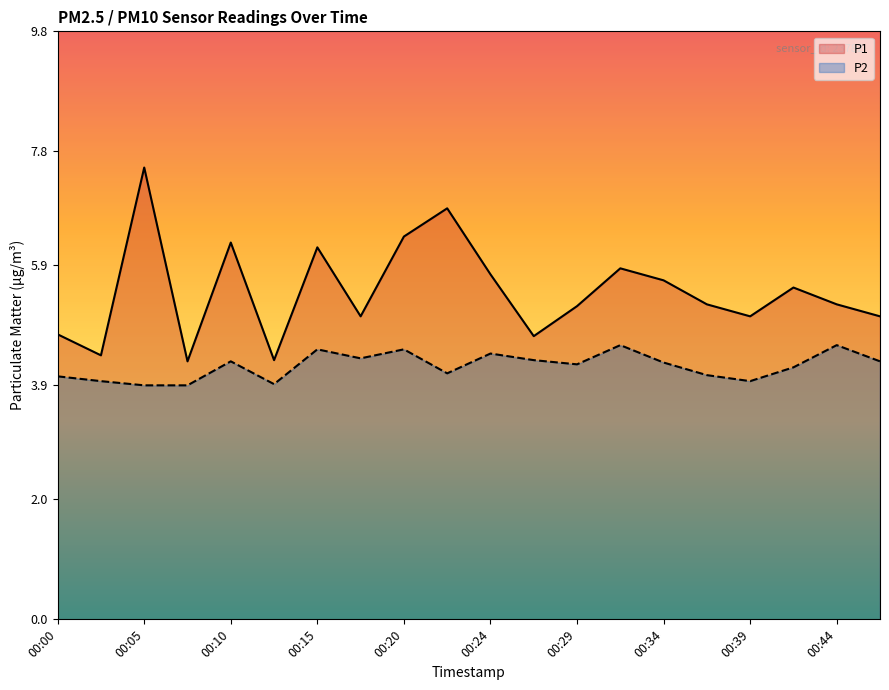

At 00:37, list the series in order from smallest to largest.

P2, P1